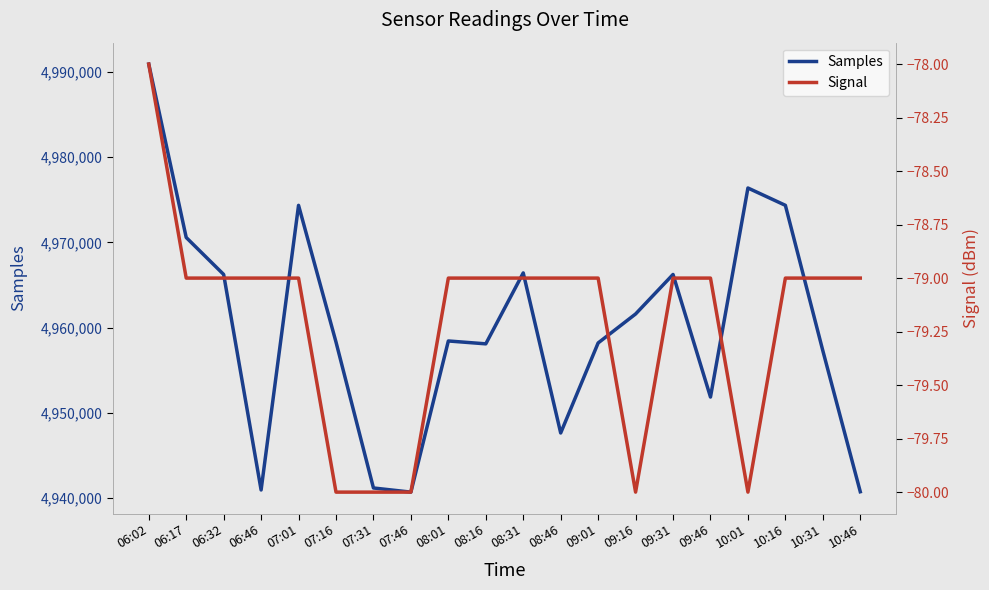

What is the lowest value of the Signal series?

-80